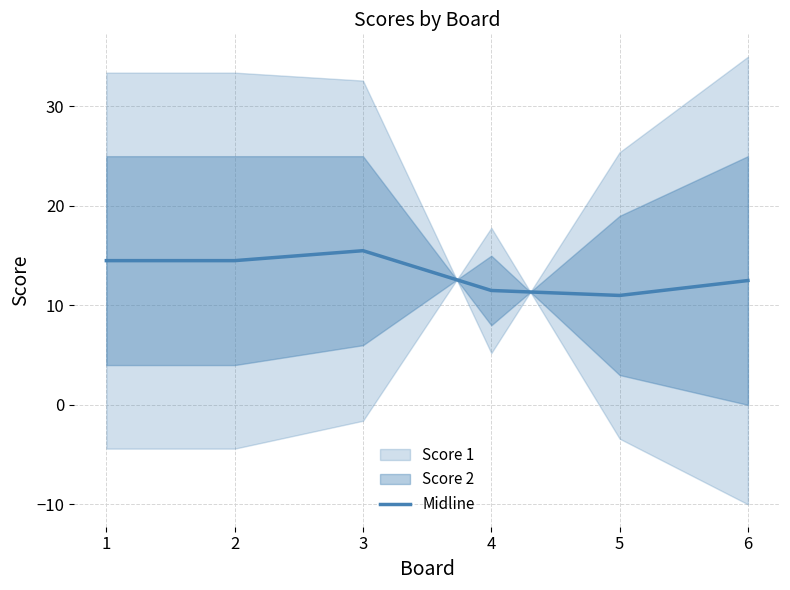

List the labels in order of value, smallest first.

5, 4, 6, 1, 2, 3